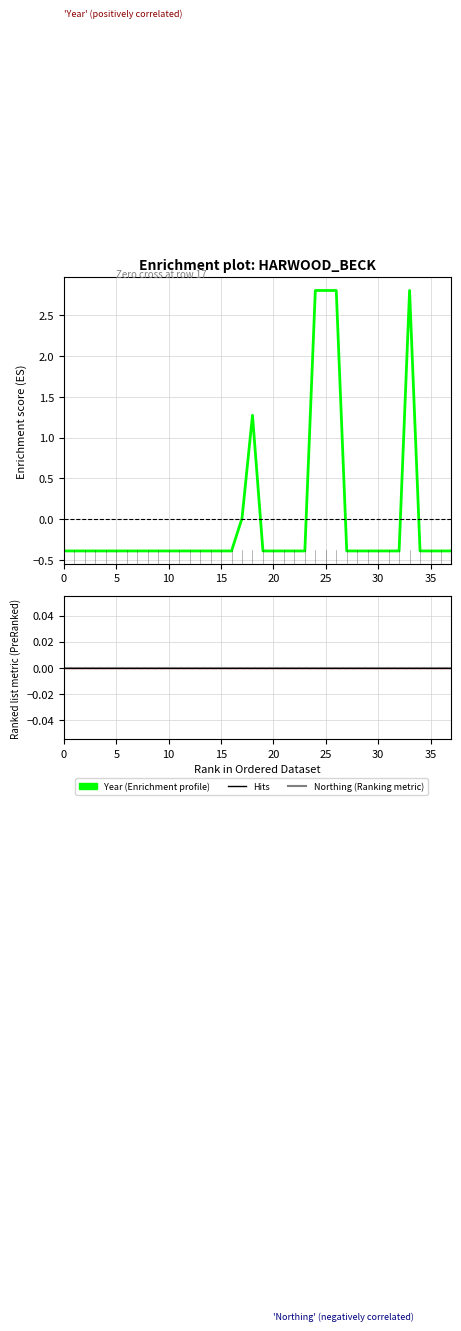

Count the number of categories in the chart.

38